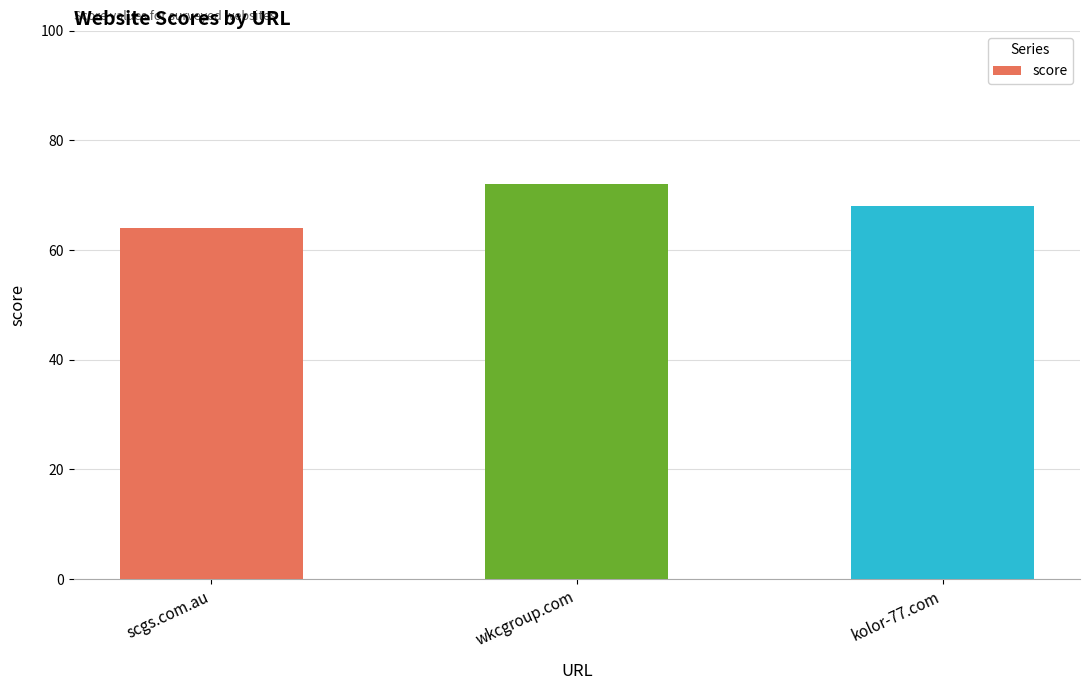

The value at wkcgroup.com is 37. True or false?

False